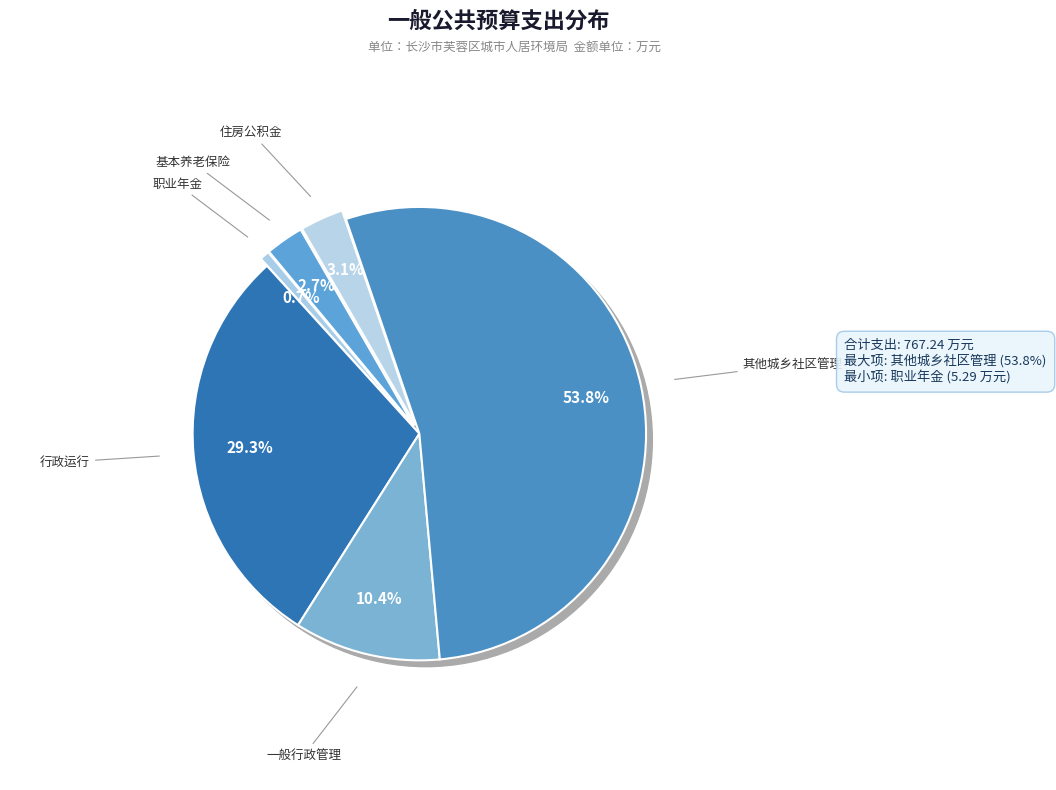

How many segments does this pie chart have?

6